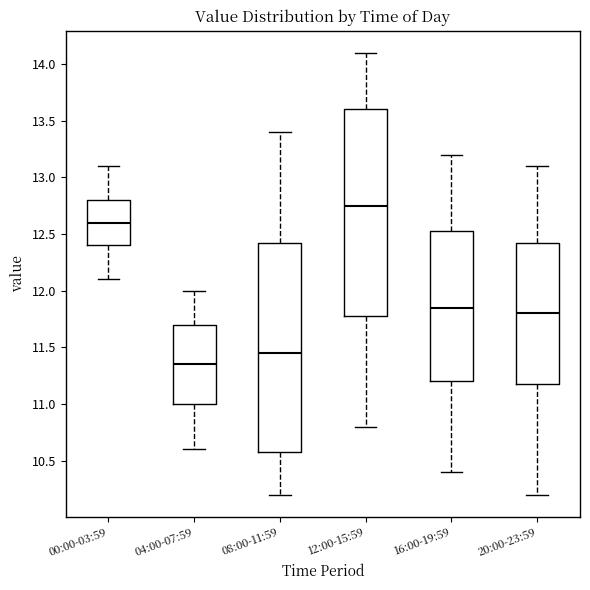

Reading left to right, read every box against the y-axis: the position of its median line, the range the box covers, and the ends of its whiskers. The values are not printed on the chart, so give them approximately, as read against the axis.

00:00-03:59: median 12.60, box 12.40 to 12.80, whiskers 12.10 to 13.10
04:00-07:59: median 11.35, box 11.00 to 11.70, whiskers 10.60 to 12.00
08:00-11:59: median 11.45, box 10.60 to 12.45, whiskers 10.20 to 13.40
12:00-15:59: median 12.75, box 11.80 to 13.60, whiskers 10.80 to 14.10
16:00-19:59: median 11.85, box 11.20 to 12.55, whiskers 10.40 to 13.20
20:00-23:59: median 11.80, box 11.20 to 12.45, whiskers 10.20 to 13.10